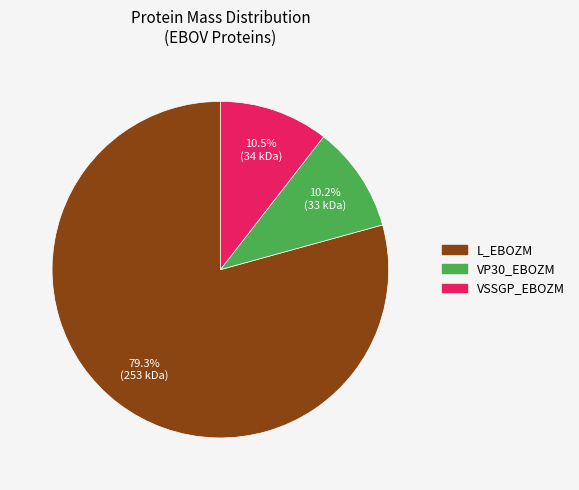

Approximately how many times larger is the value at L_EBOZM compared to VP30_EBOZM?

7.8